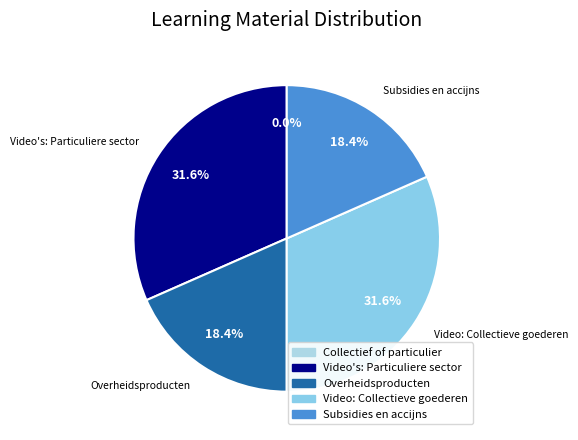

To the nearest percent, what is the difference between the largest and smallest slice percentages?

32%